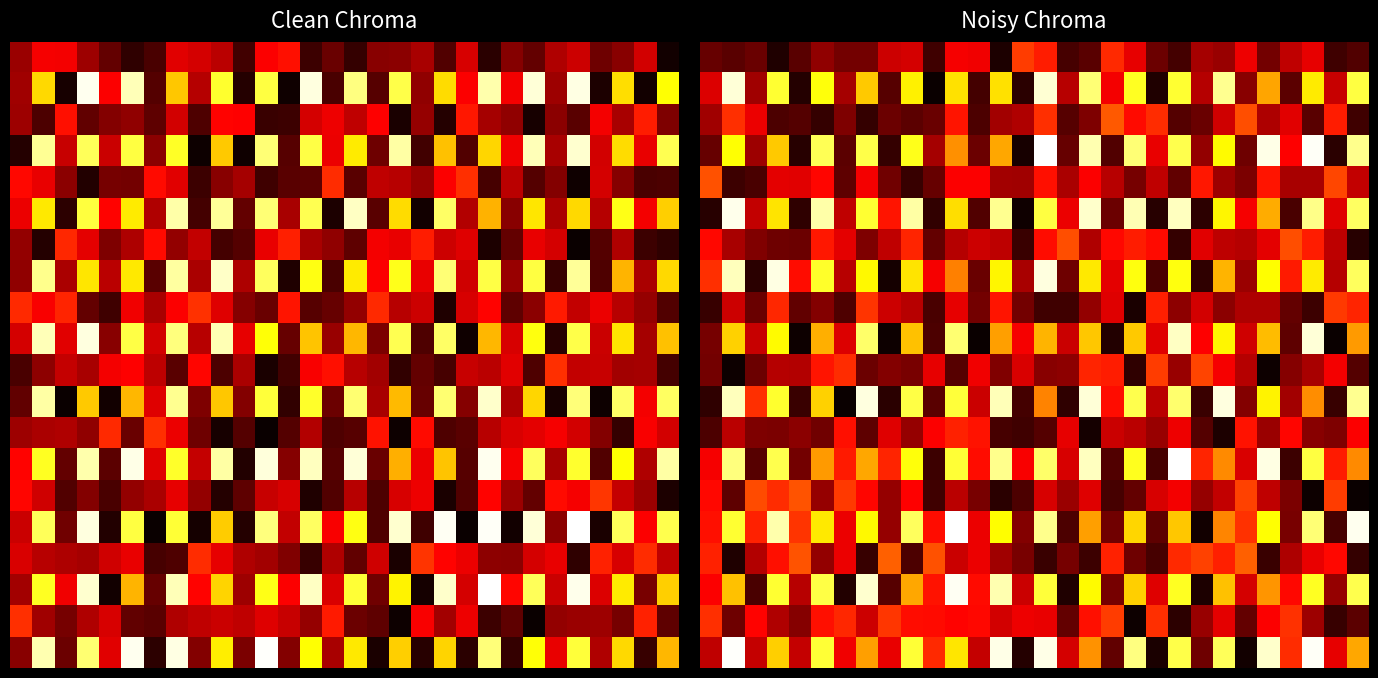

What is the spread (max minus min) of values at 21?

40.5